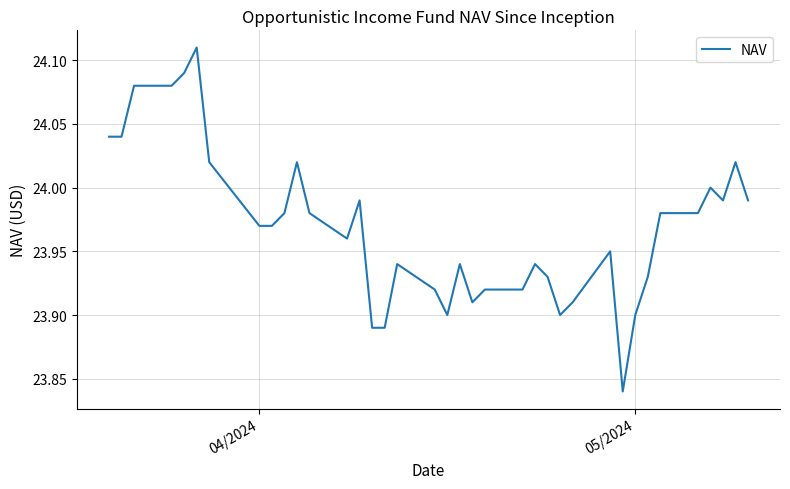

What is the difference between the maximum and minimum values?

0.3